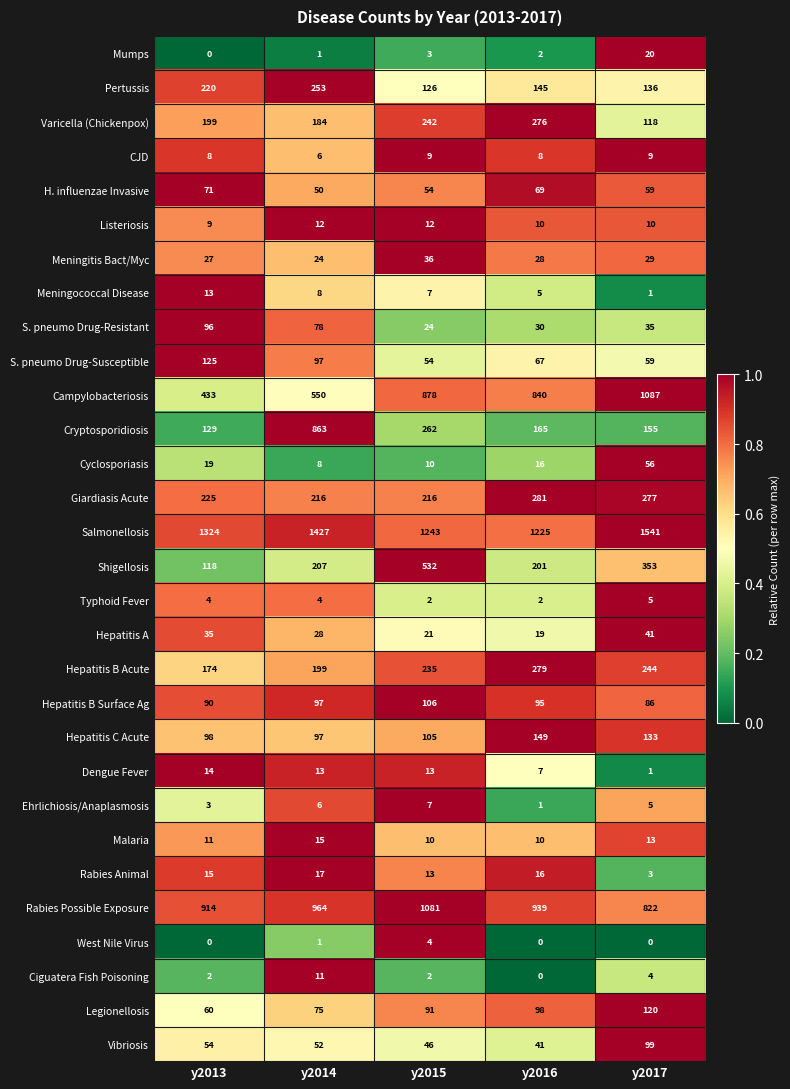

Where is Shigellosis nearest to the value 325?

y2017